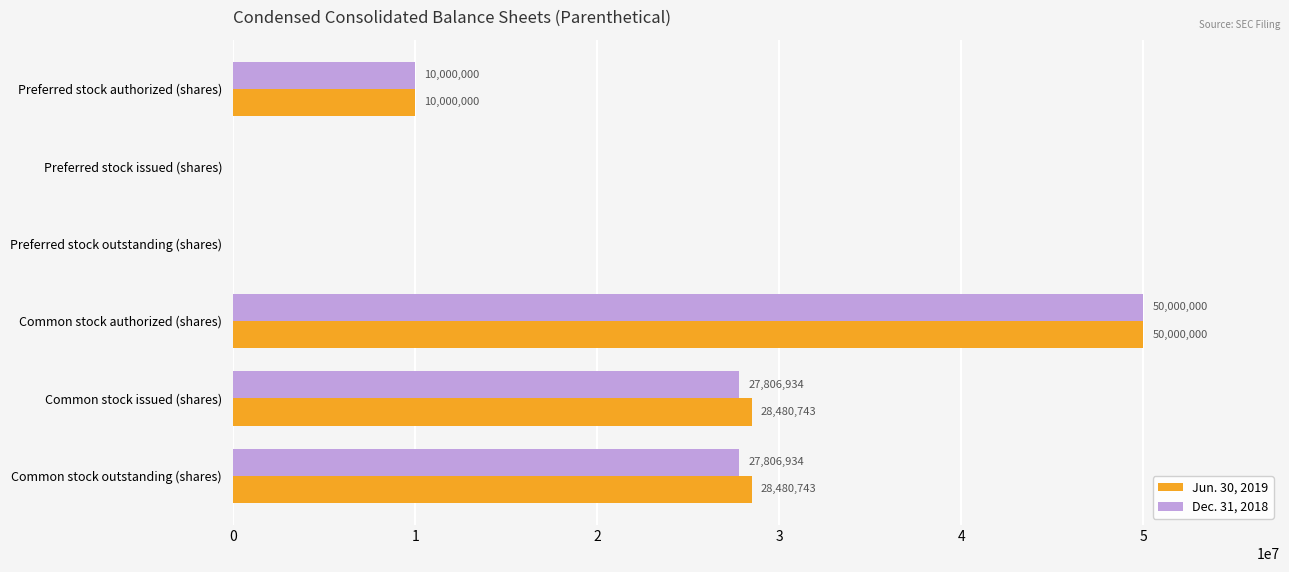

At which label does Jun. 30, 2019 reach its peak?

Common stock authorized (shares)